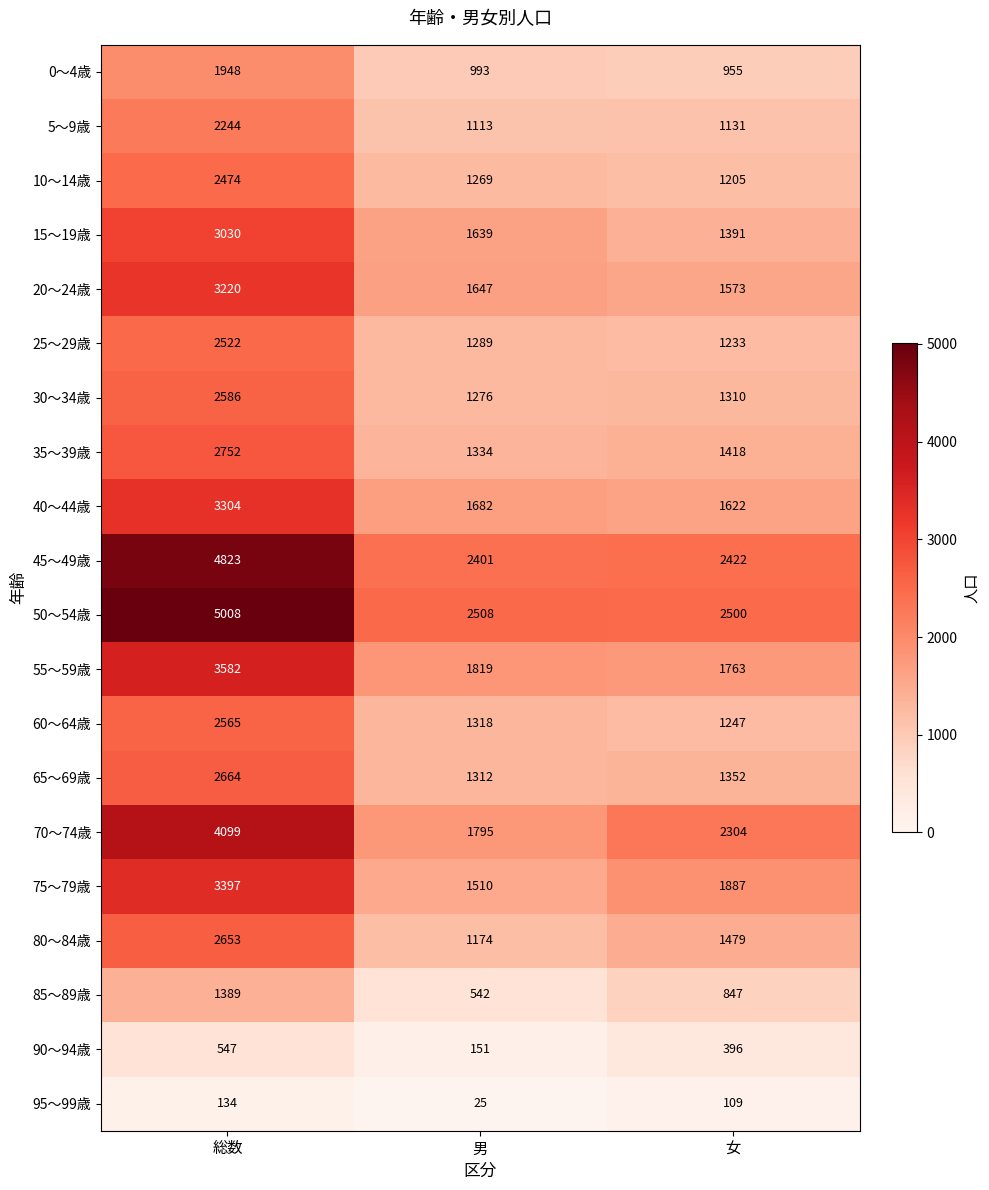

Which series changed the most between 男 and 女?

70～74歳